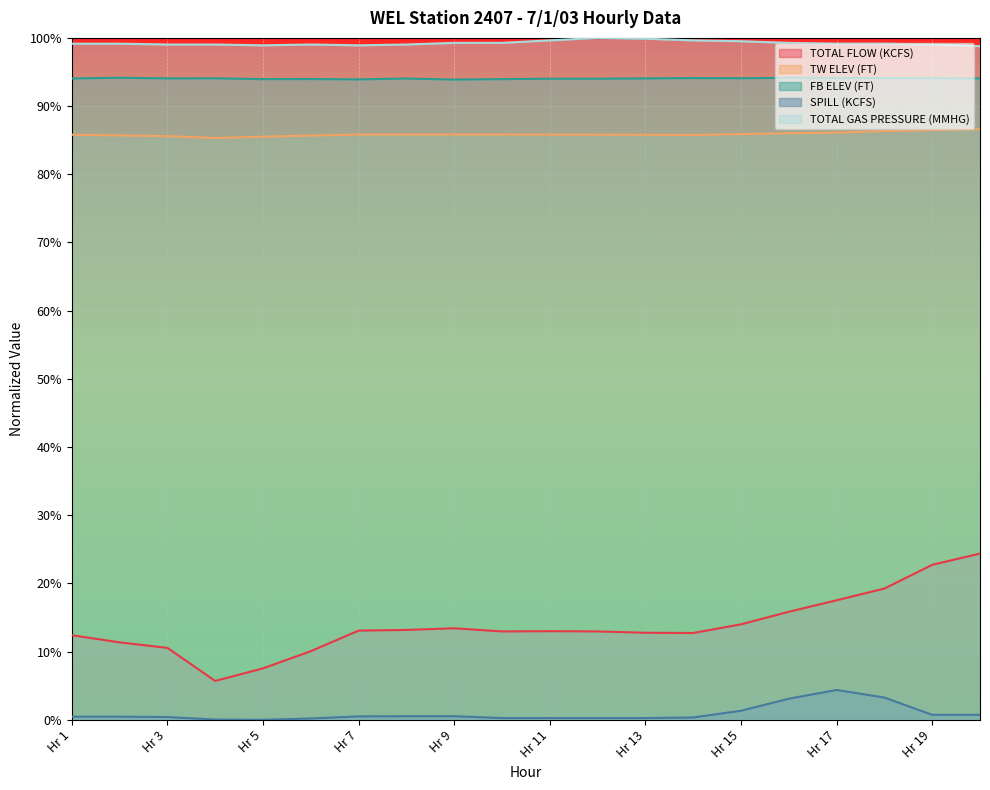

Which category has the highest value across all series?

Hr 12